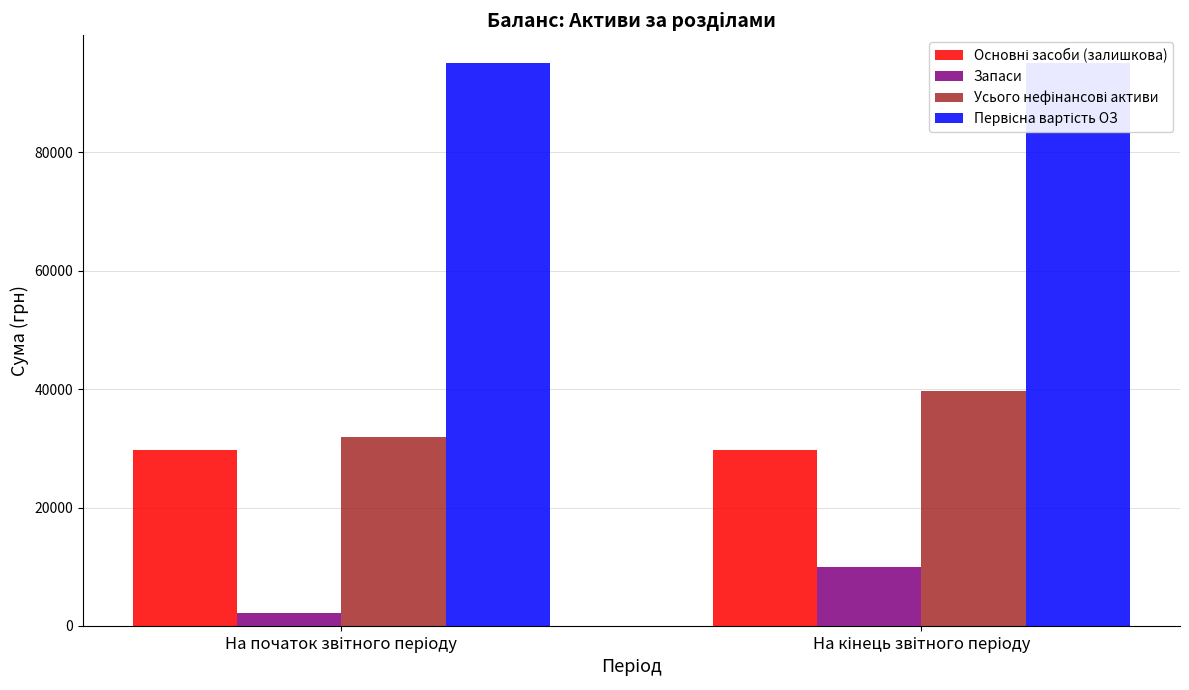

At which label does Запаси reach its peak?

На кінець звітного періоду